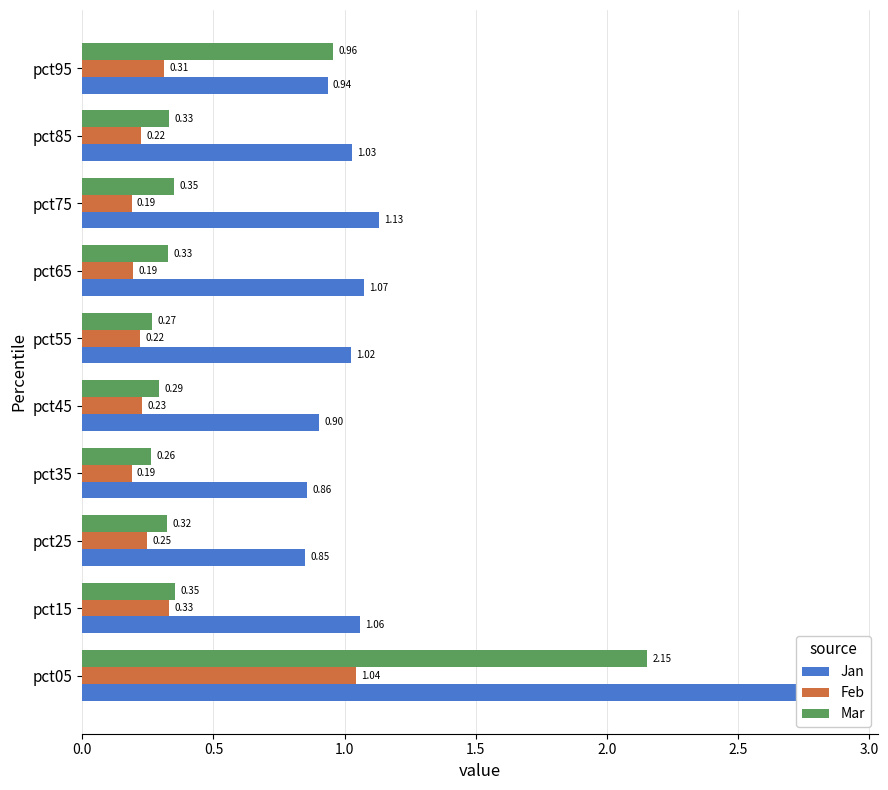

Is it true that Jan equals 2.9 at pct05?

True